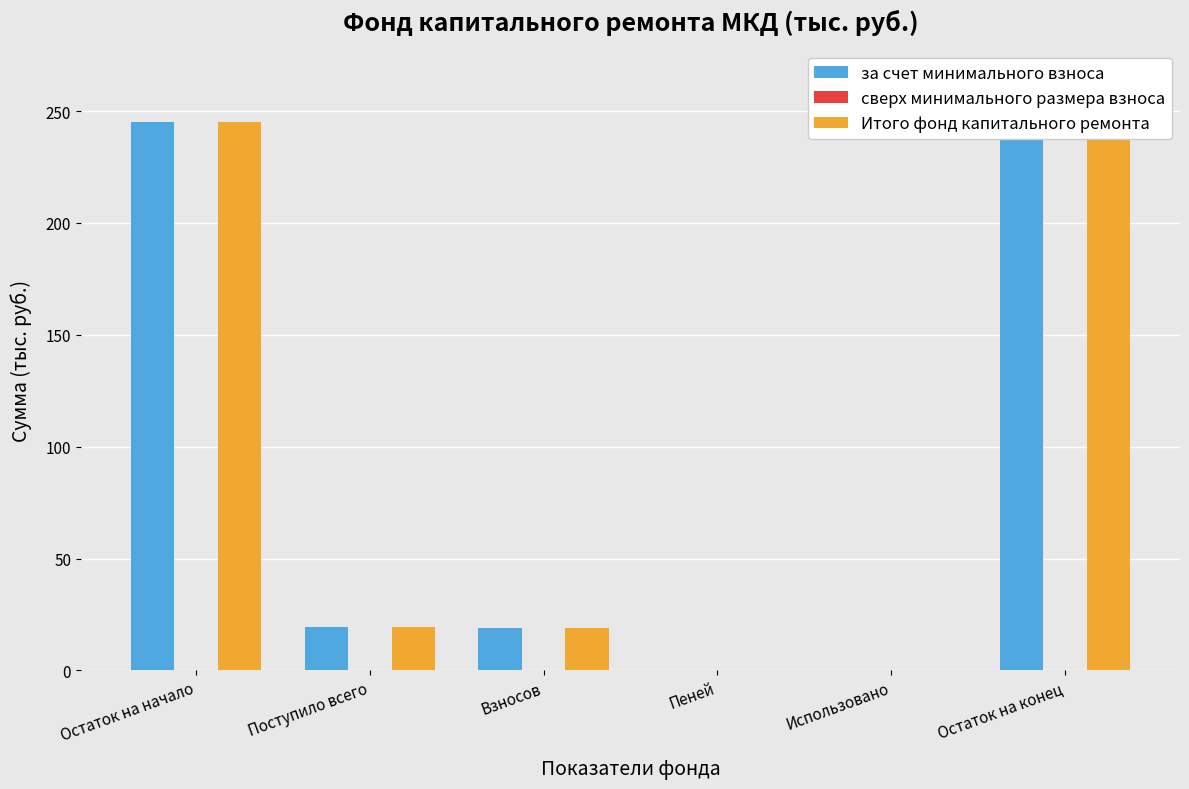

What is the label of the 3rd bar from the left?

Взносов